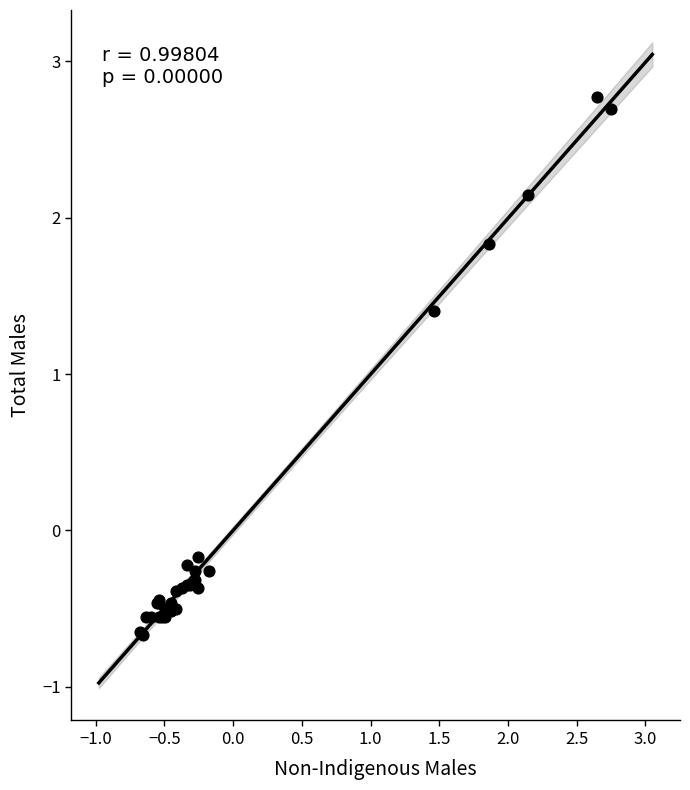

What Y value in the scatter plot is closest to 1?

1.4